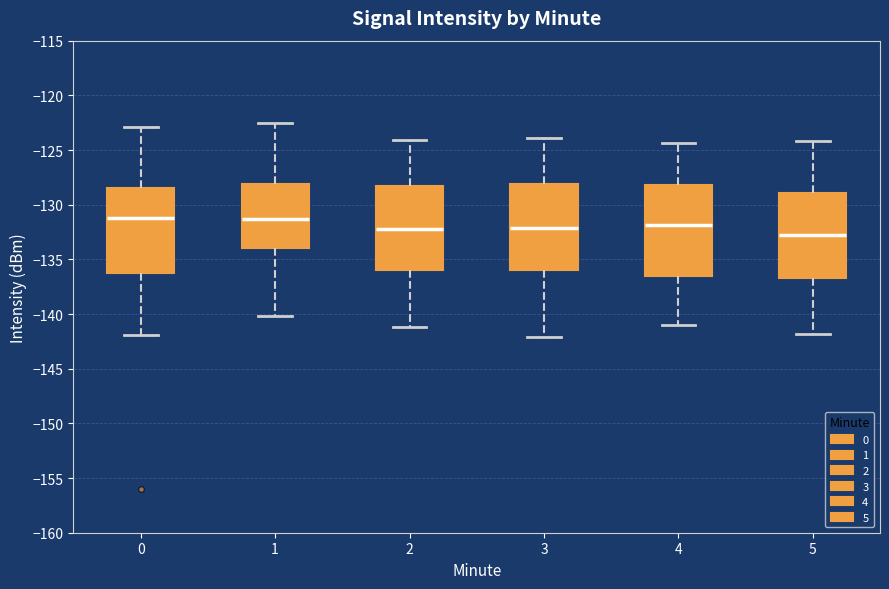

Where is the upper edge of the box at x = 5 on the y-axis? The values are not printed on the chart, so give them approximately, as read against the axis.

-129.0